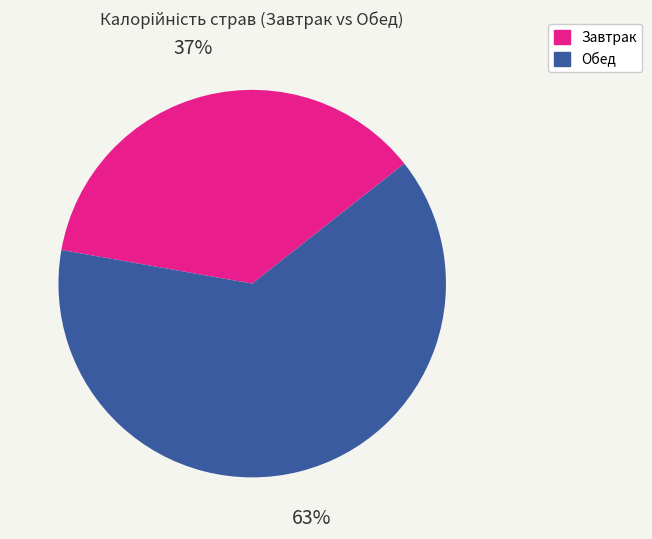

Rank the categories by value from highest to lowest.

Обед, Завтрак